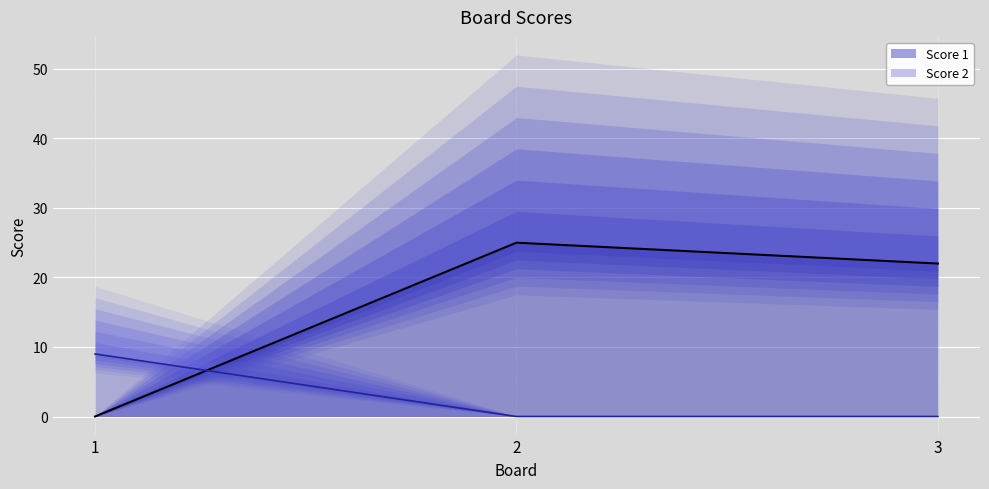

Reading left to right, transcribe all the data shown in this chart.

Score 1: 0	25	22
Score 2: 9	0	0